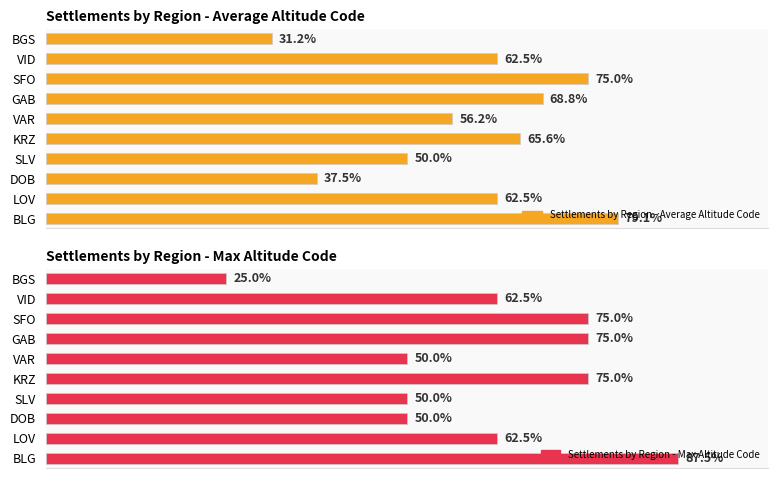

Rank the series by their maximum value, from highest to lowest.

Settlements by Region - Max Altitude Code, Settlements by Region - Average Altitude Code